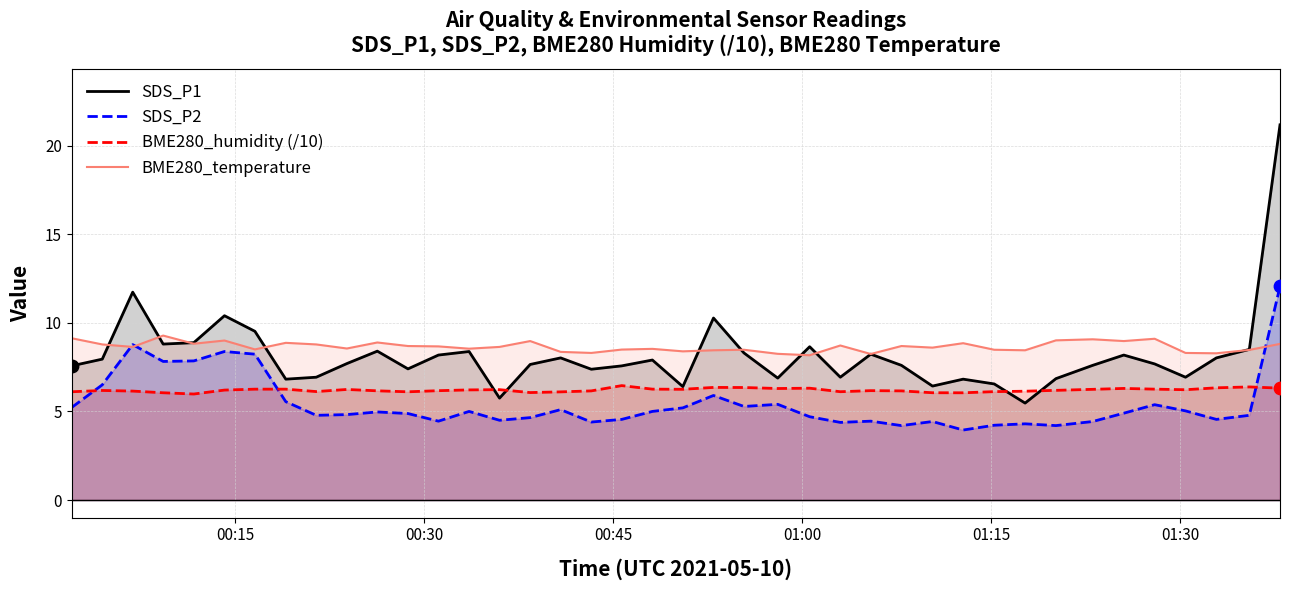

True or false: BME280_temperature and BME280_humidity (/10) cross at least once.

False